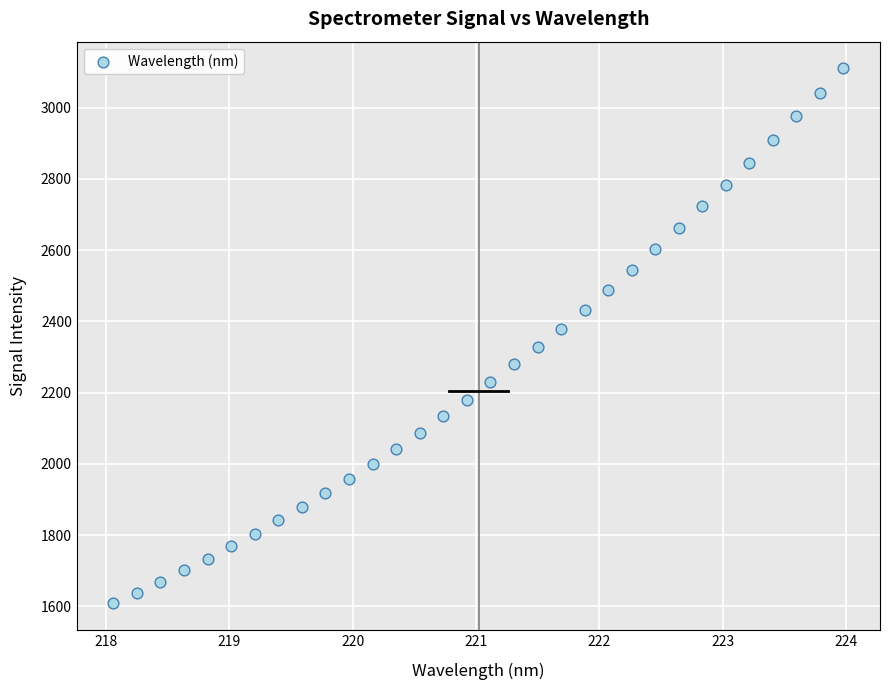

What is the range of Y values (max minus min)?

1501.0